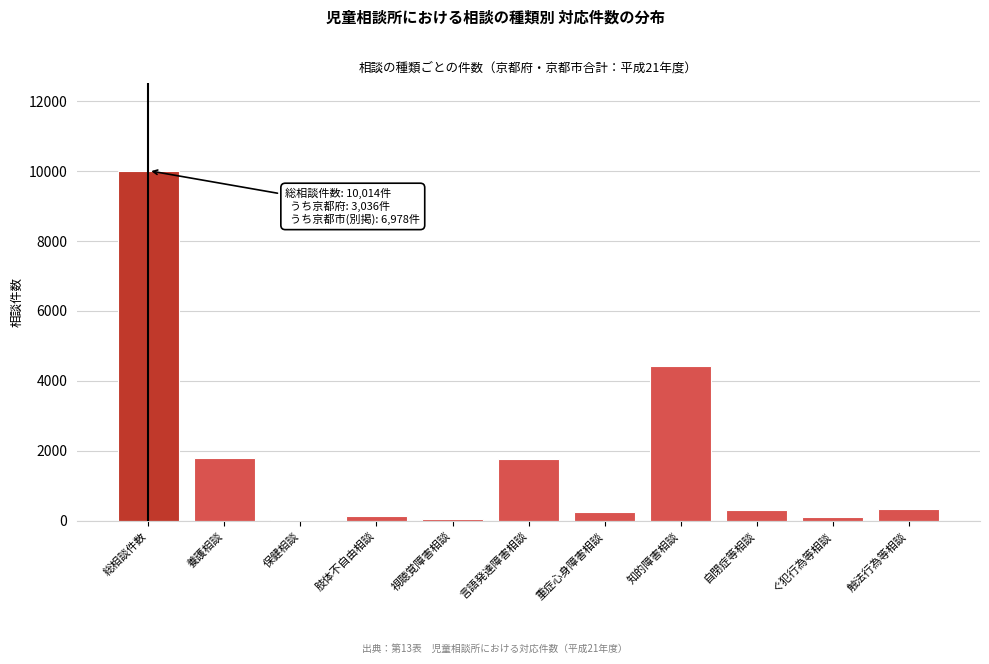

Between 総相談件数 and 養護相談, which is larger?

総相談件数